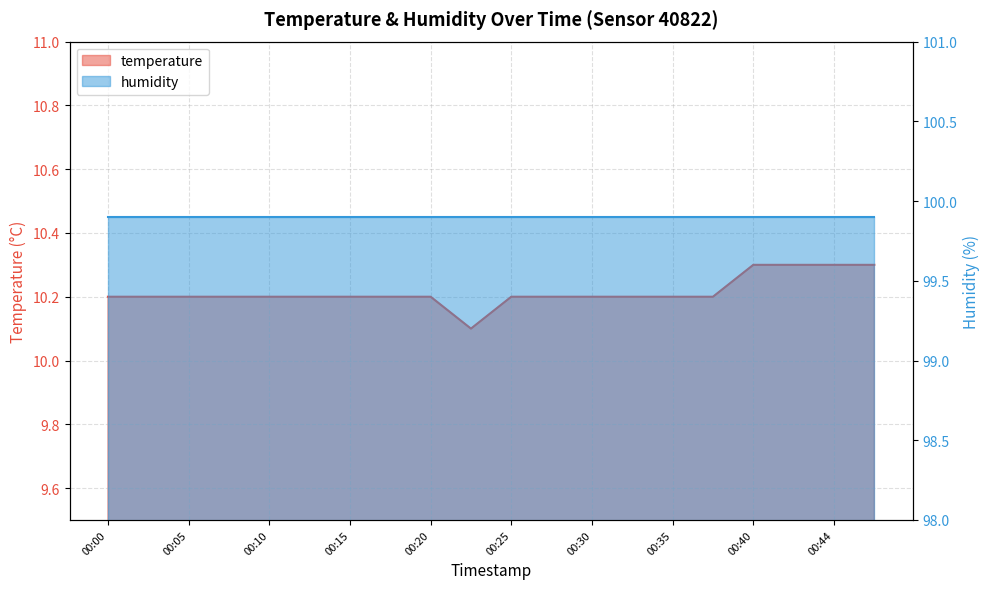

Reading left to right, transcribe all the data shown in this chart.

10.2	10.2	10.2	10.2	10.2	10.2	10.2	10.2	10.2	10.1	10.2	10.2	10.2	10.2	10.2	10.2	10.3	10.3	10.3	10.3